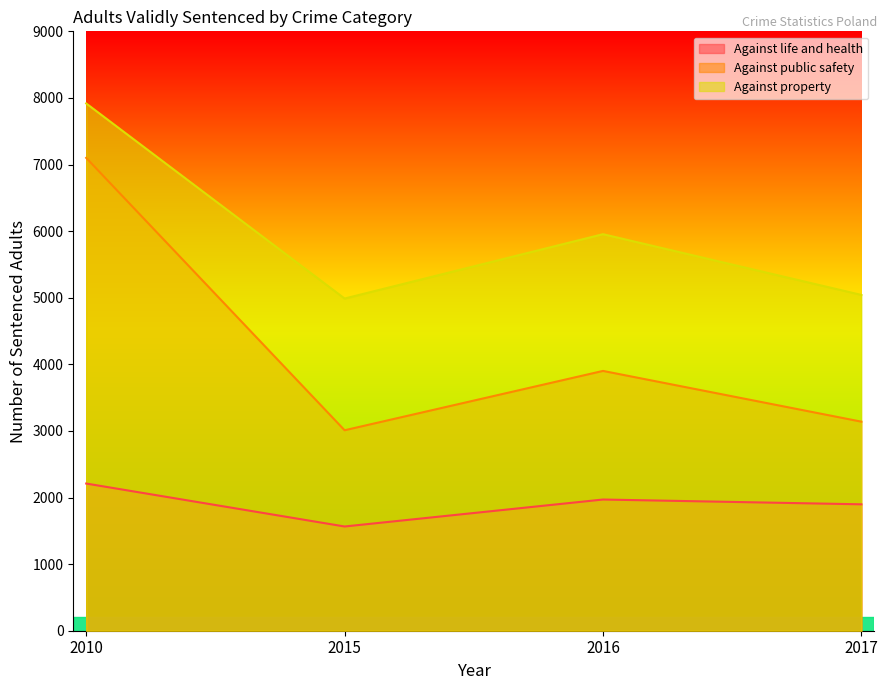

List the series in order of their peak value, lowest first.

Against life and health, Against public safety, Against property